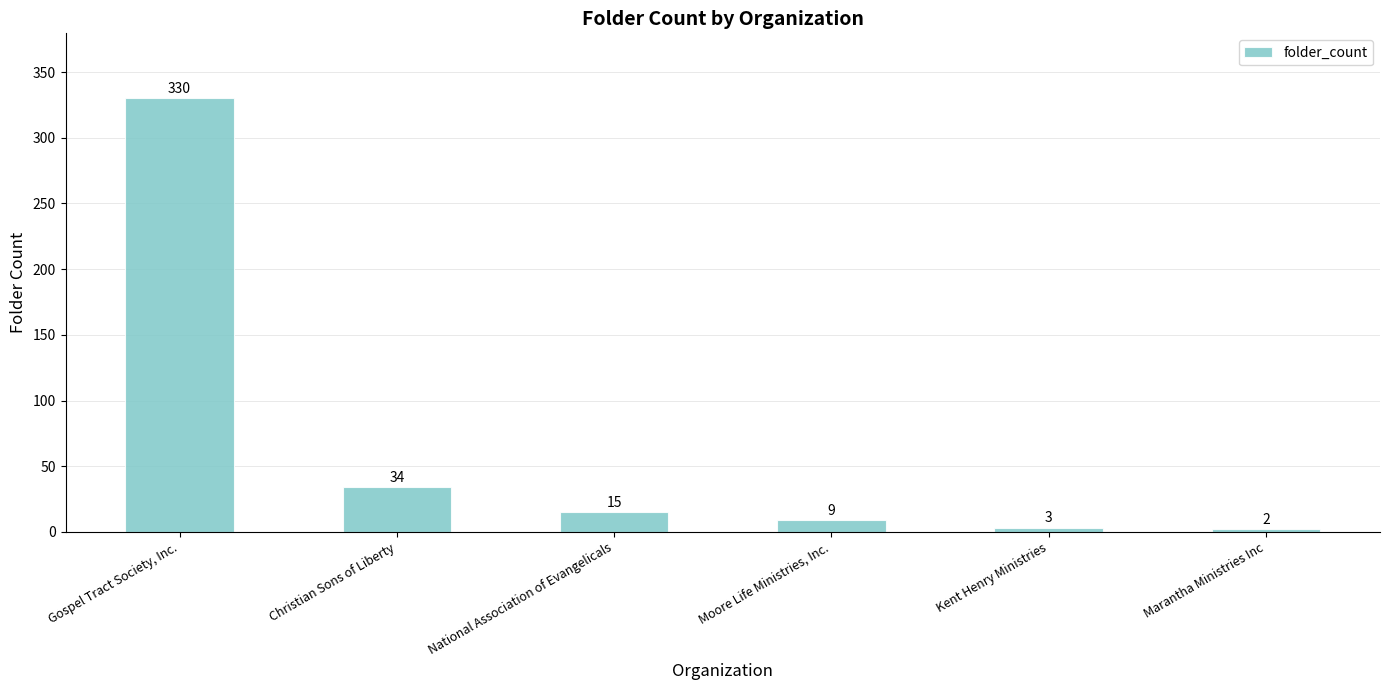

Count the number of categories in the chart.

6